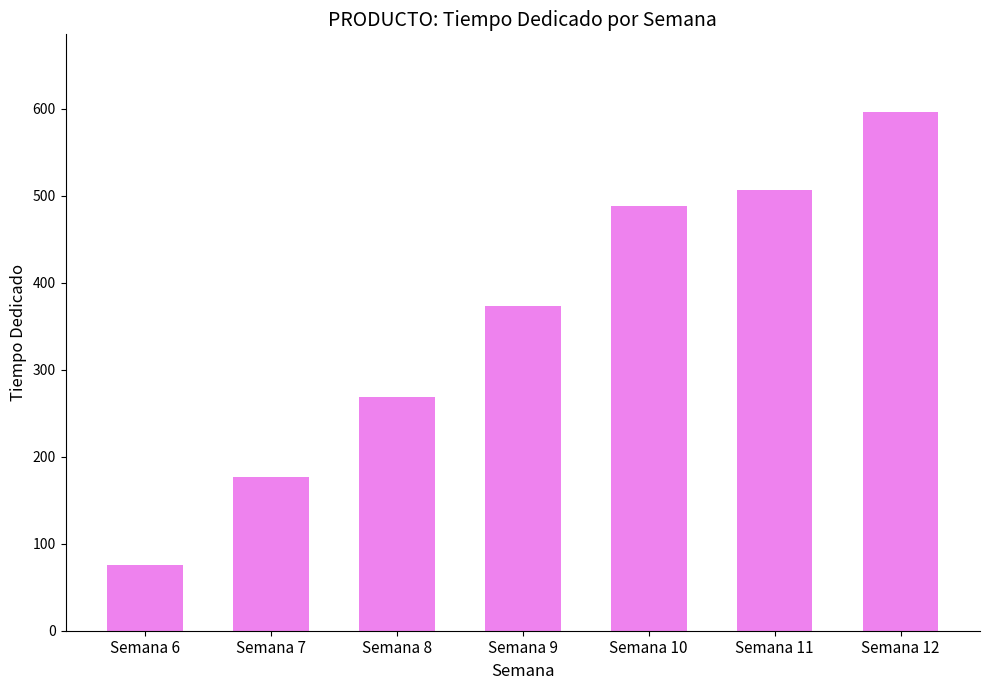

What is the value of the 4th bar from the left?

373.8